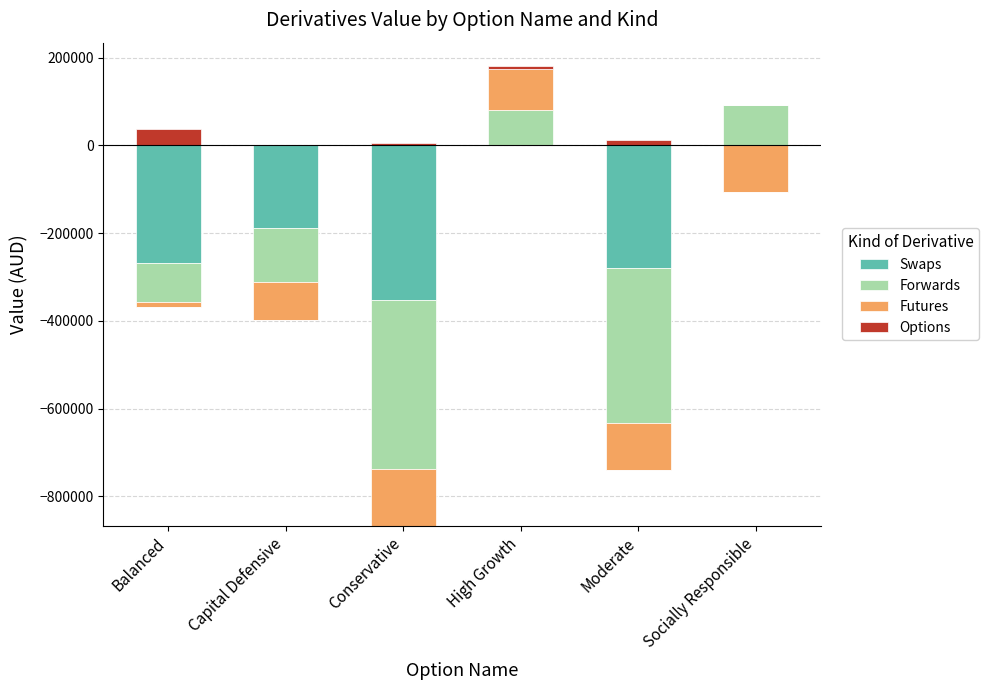

How many groups of bars are there?

6